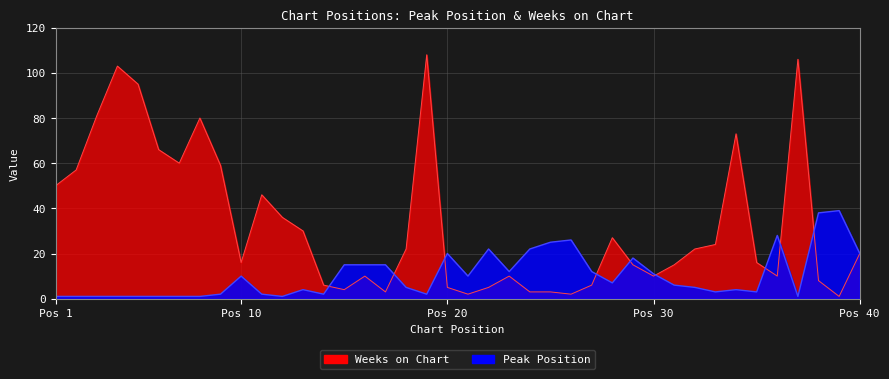

At which label does Weeks on Chart reach its minimum?

39